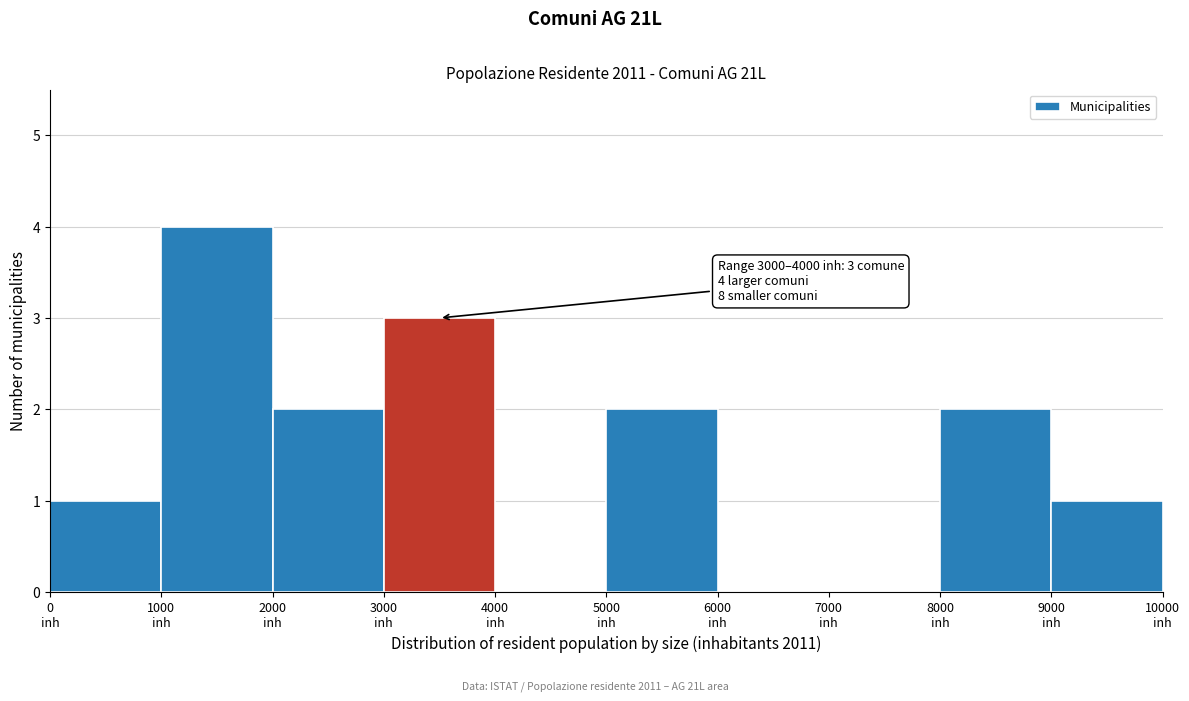

Which range on the x-axis has the tallest bar?

1000 to 2000